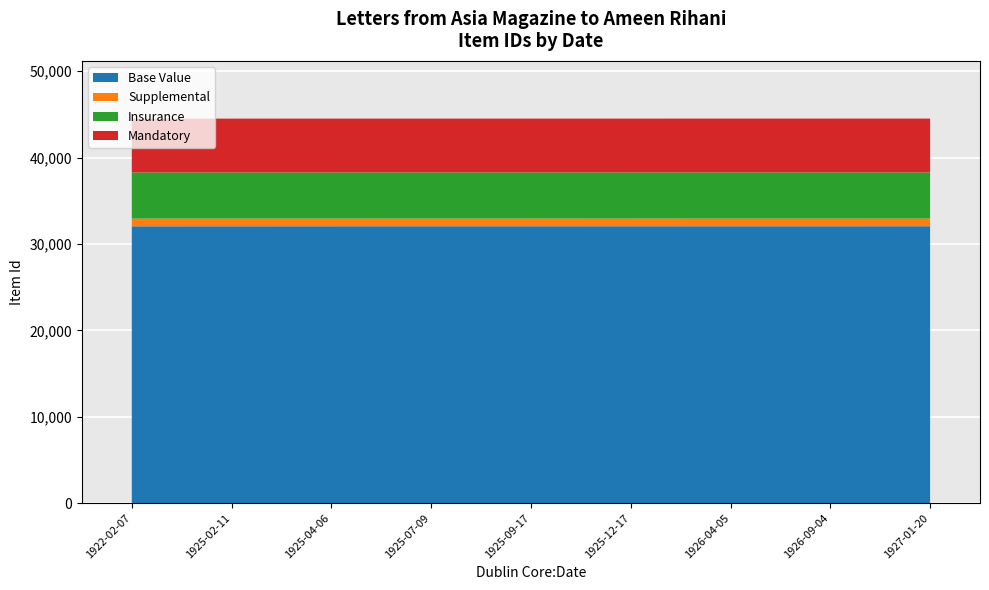

Reading left to right, list all the values displayed in this chart.

1922-02-07=44510	1925-02-11=44512	1925-04-06=44513	1925-07-09=44514	1925-09-17=44515	1925-12-17=44516	1926-04-05=44517	1926-09-04=44518	1927-01-20=44519